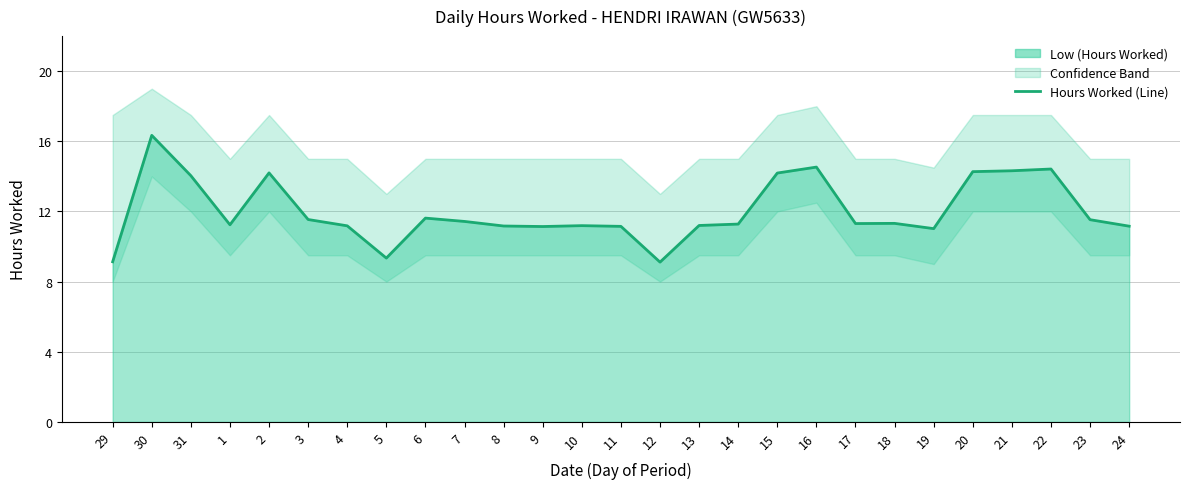

How many lines are shown in the chart?

1